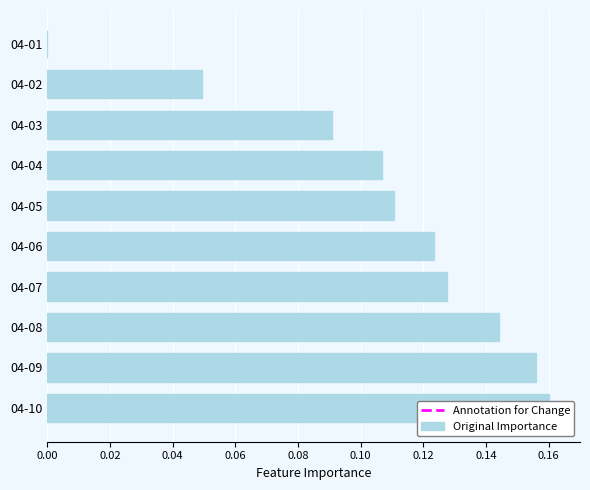

How many positive values are there?

9